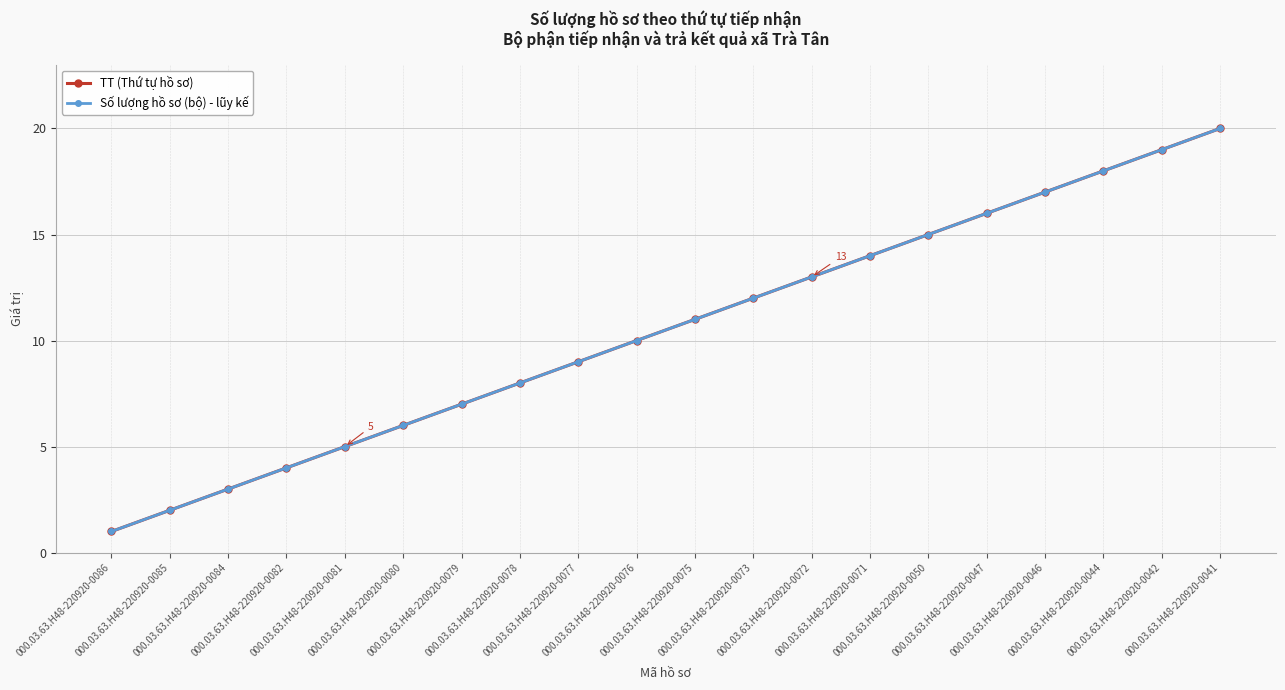

At which category is the sum across all series the highest?

000.03.63.H48-220920-0041